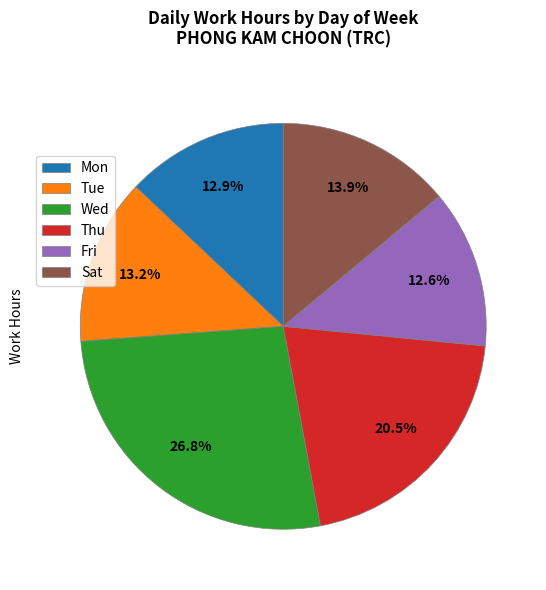

Is there a majority slice in this chart?

No